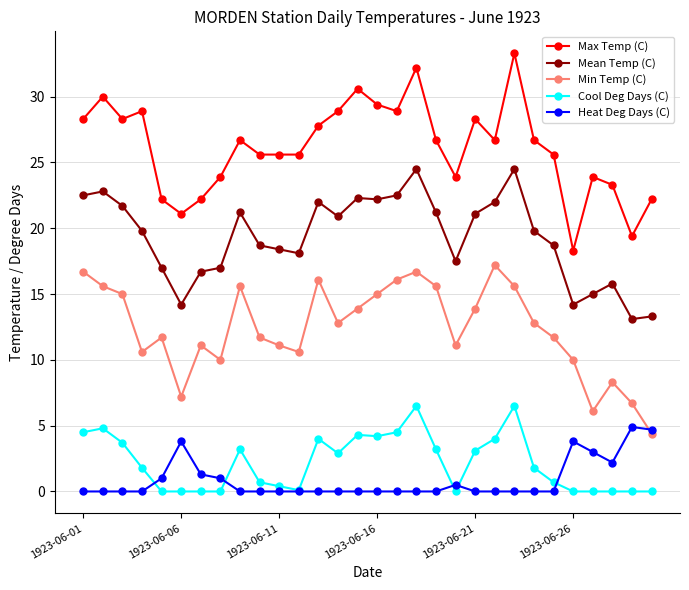

Which series has the largest total across all categories?

Max Temp (C)